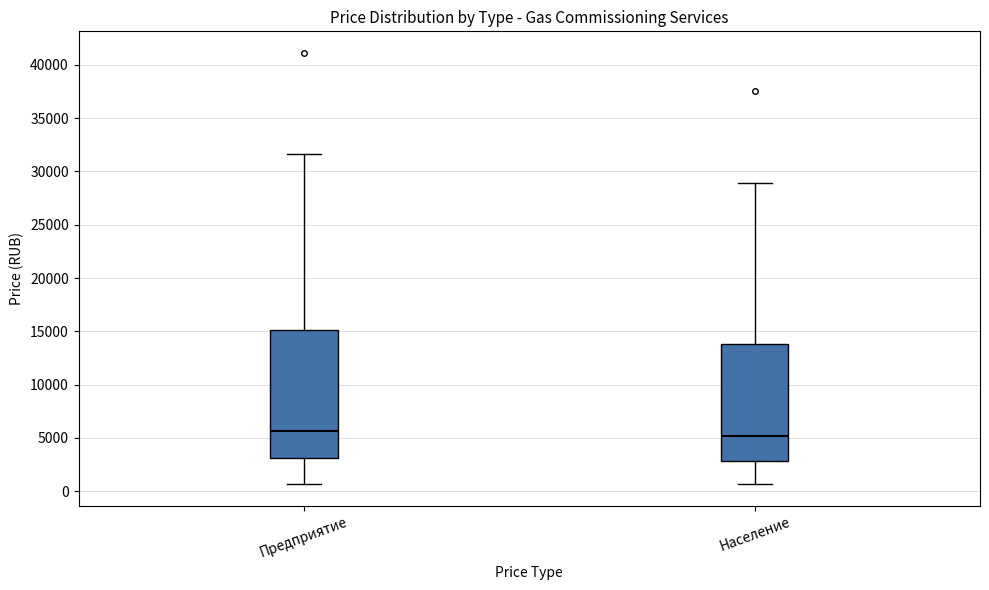

Reading left to right, read every box against the y-axis: the position of its median line, the range the box covers, and the ends of its whiskers. The values are not printed on the chart, so give them approximately, as read against the axis.

Предприятие: median 5500, box 3000 to 15000, whiskers 500 to 31500
Население: median 5000, box 3000 to 14000, whiskers 500 to 29000